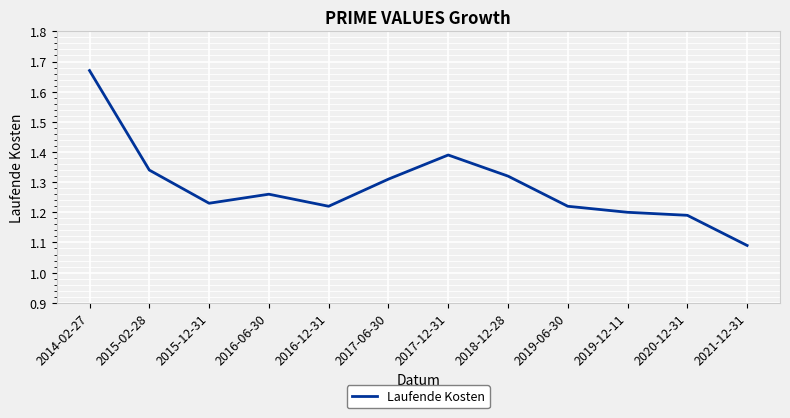

True or false: the data shows 1.2 at 2015-12-31.

True